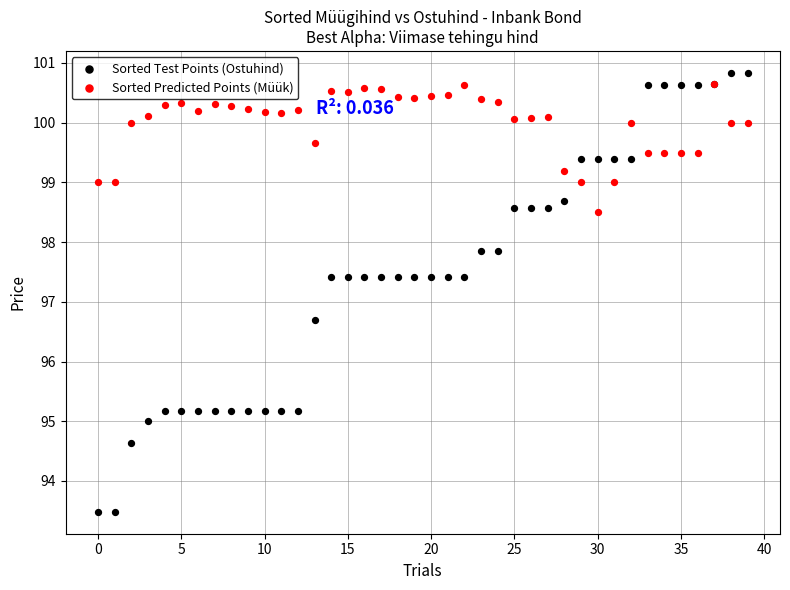

Across all series, what Y value is closest to 97?

96.7